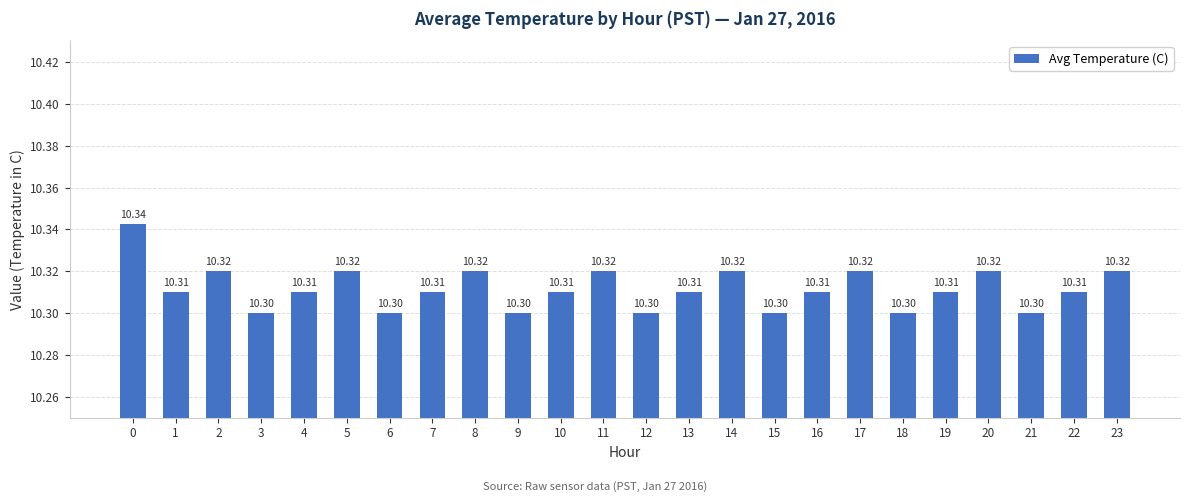

What is the value of the 14th bar from the left?

10.3